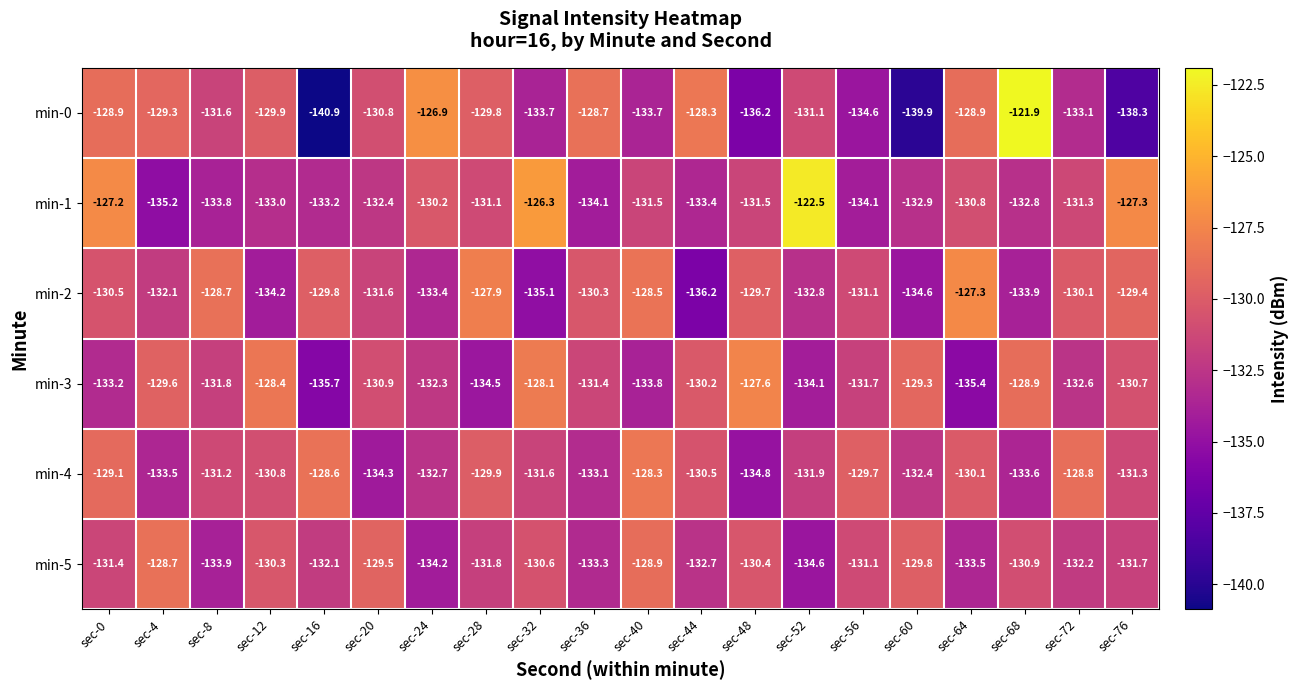

At which category is the sum across all series the highest?

sec-0